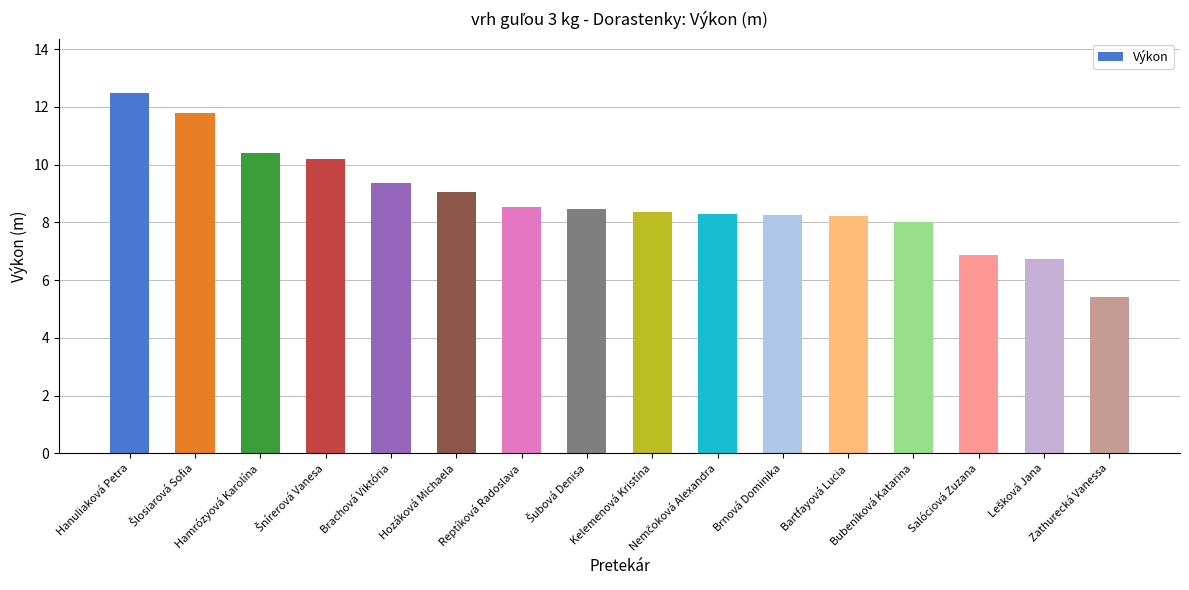

Between Zathurecká Vanessa and Bartfayová Lucia, which is larger?

Bartfayová Lucia